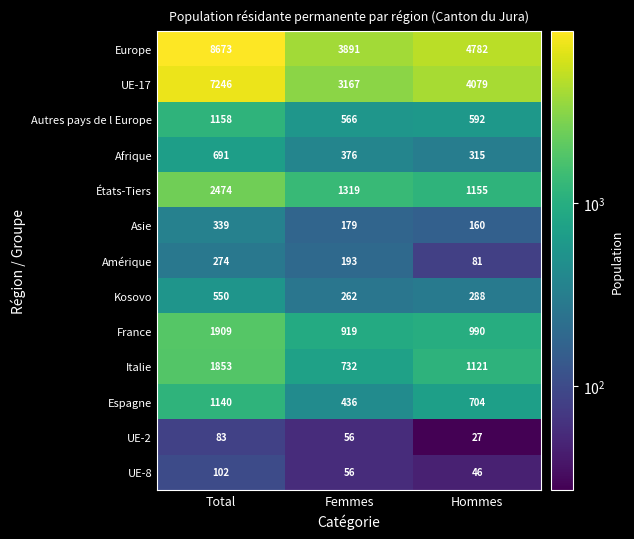

What is the difference between the second highest and minimum values in the UE-2 series?

29